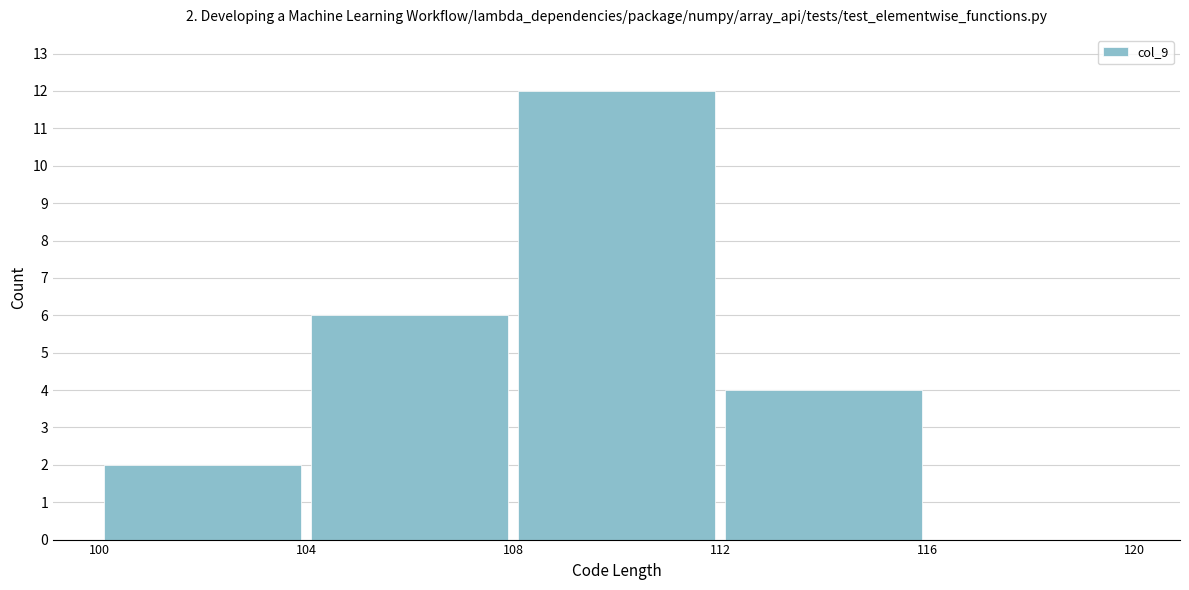

Over which range of the x-axis is the bar tallest?

108 to 112